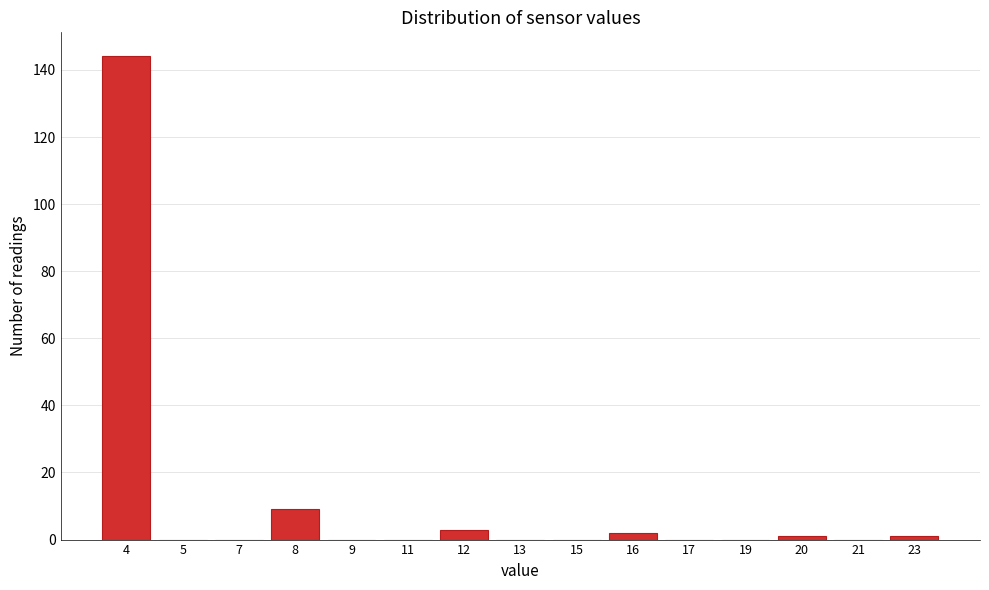

Reading left to right, what are all the values shown in this chart?

4=144	5=0	7=0	8=9	9=0	11=0	12=3	13=0	15=0	16=2	17=0	19=0	20=1	21=0	23=1